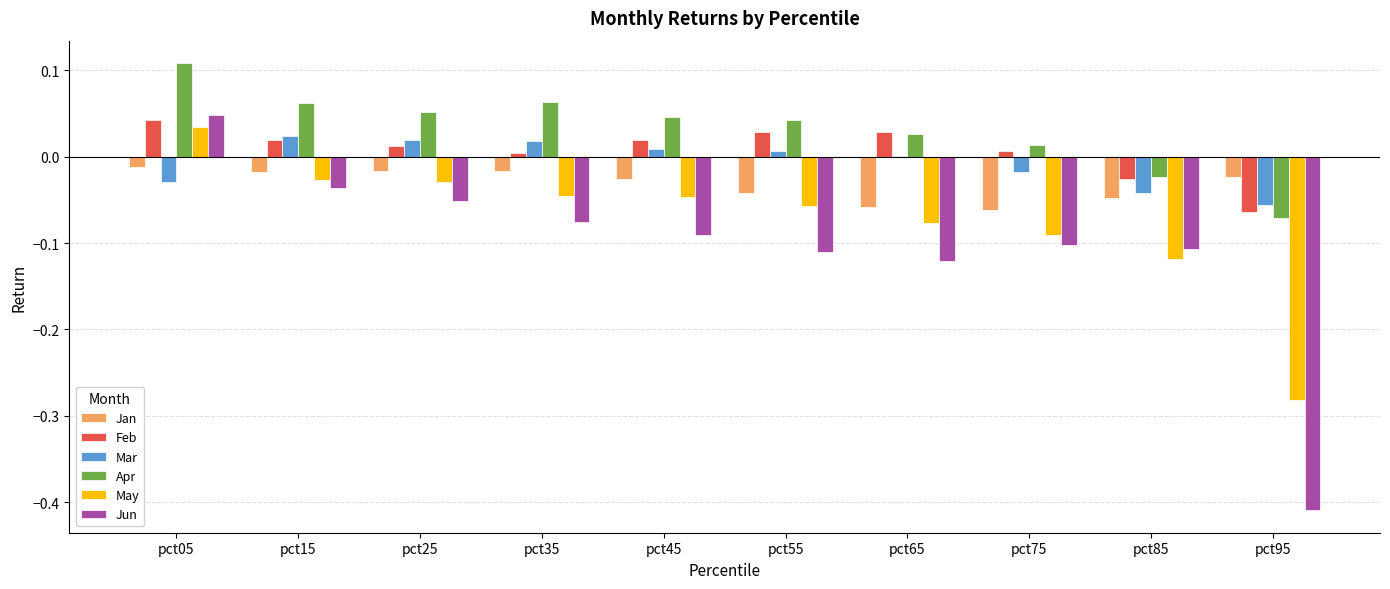

Count the number of categories in the chart.

10